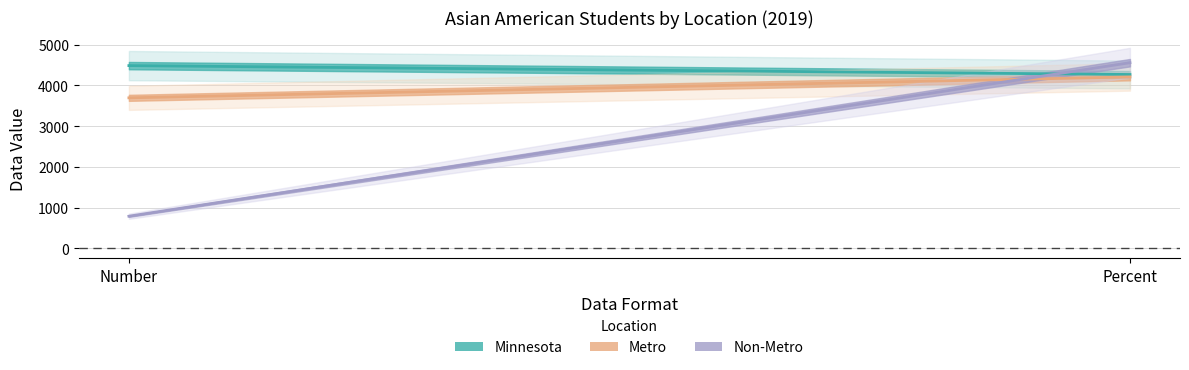

What are all the series names shown in the legend?

Minnesota, Metro, Non-Metro